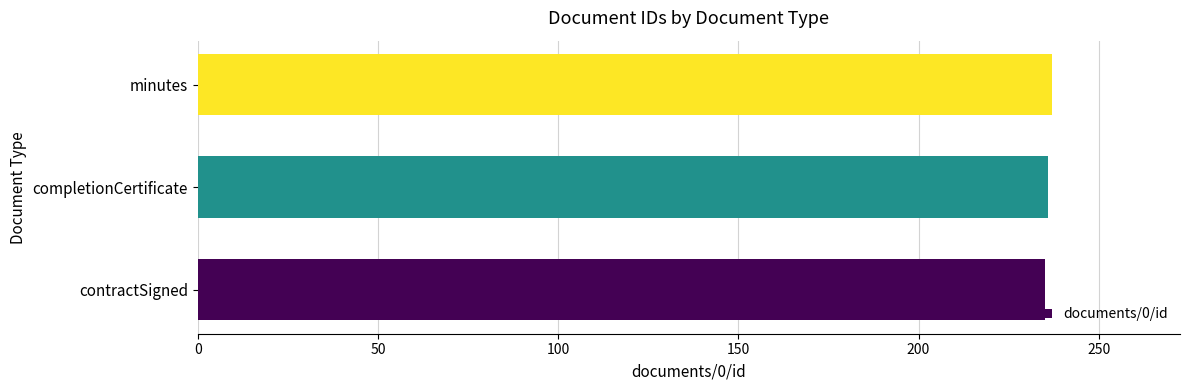

The chart shows a value of 346 at minutes. True or false?

False